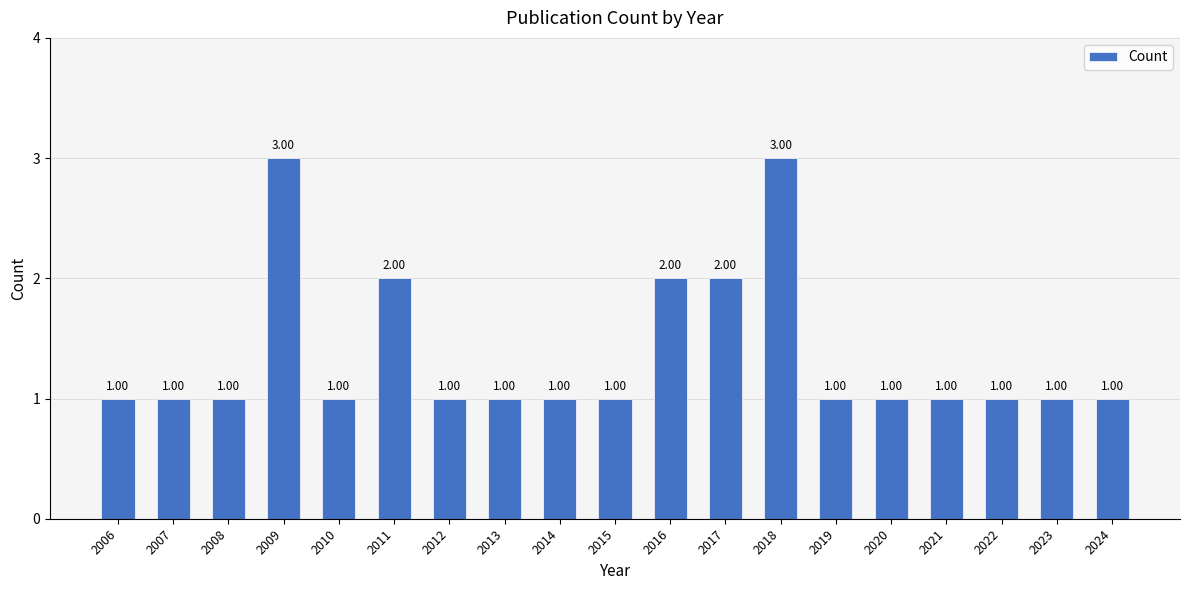

What is the value of the 6th bar from the left?

2